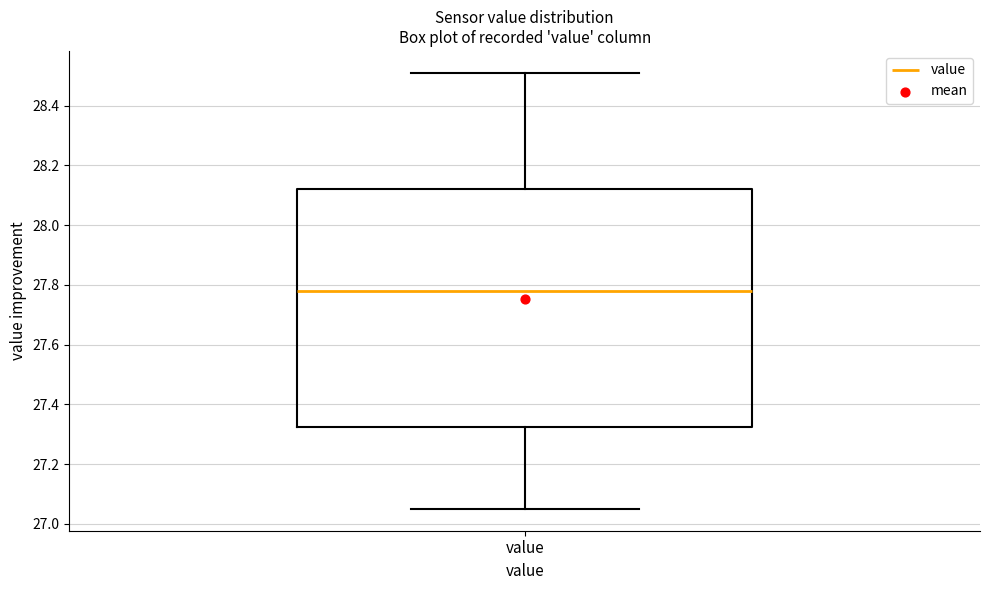

Transcribe this box plot: give where the median line is, the range the box spans, and where the two whiskers end, as read against the y-axis. The values are not printed on the chart, so give them approximately, as read against the axis.

median 27.78, box 27.32 to 28.12, whiskers 27.06 to 28.52